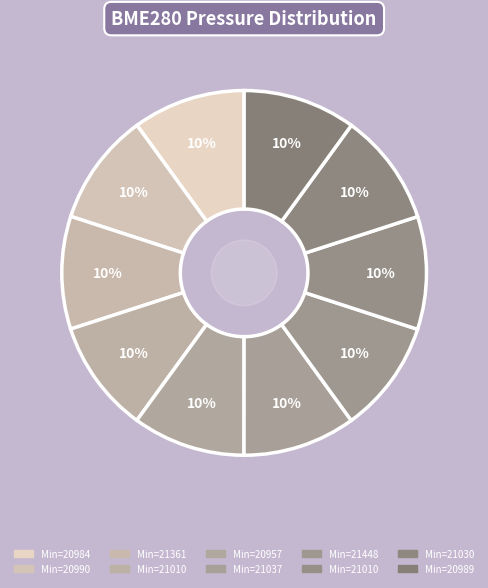

How many slices are in this pie chart?

10